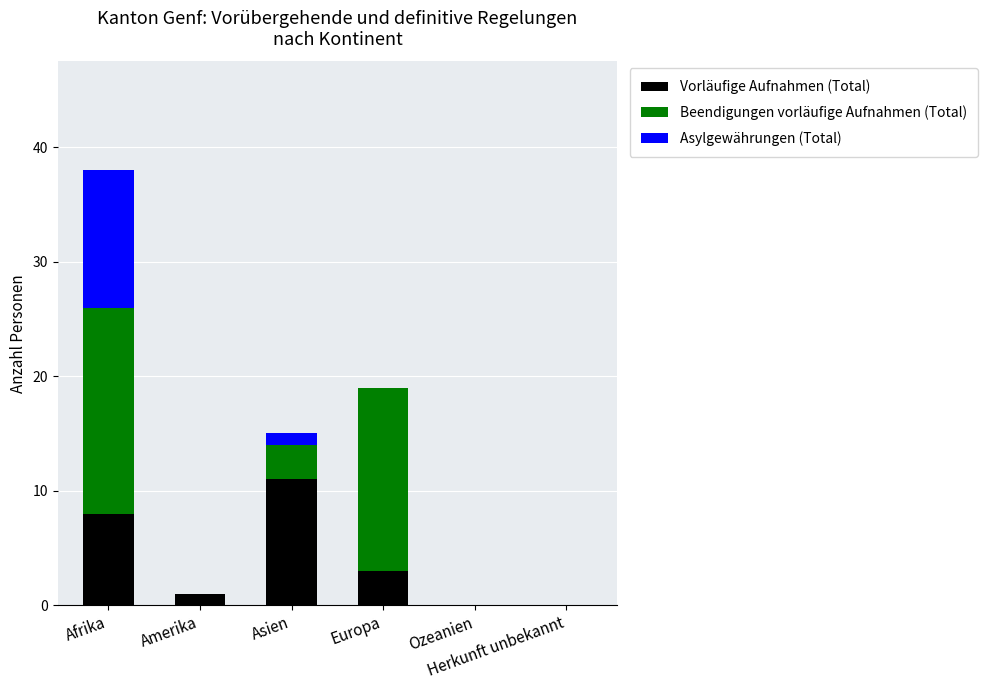

What is the maximum value for Vorläufige Aufnahmen (Total)?

11